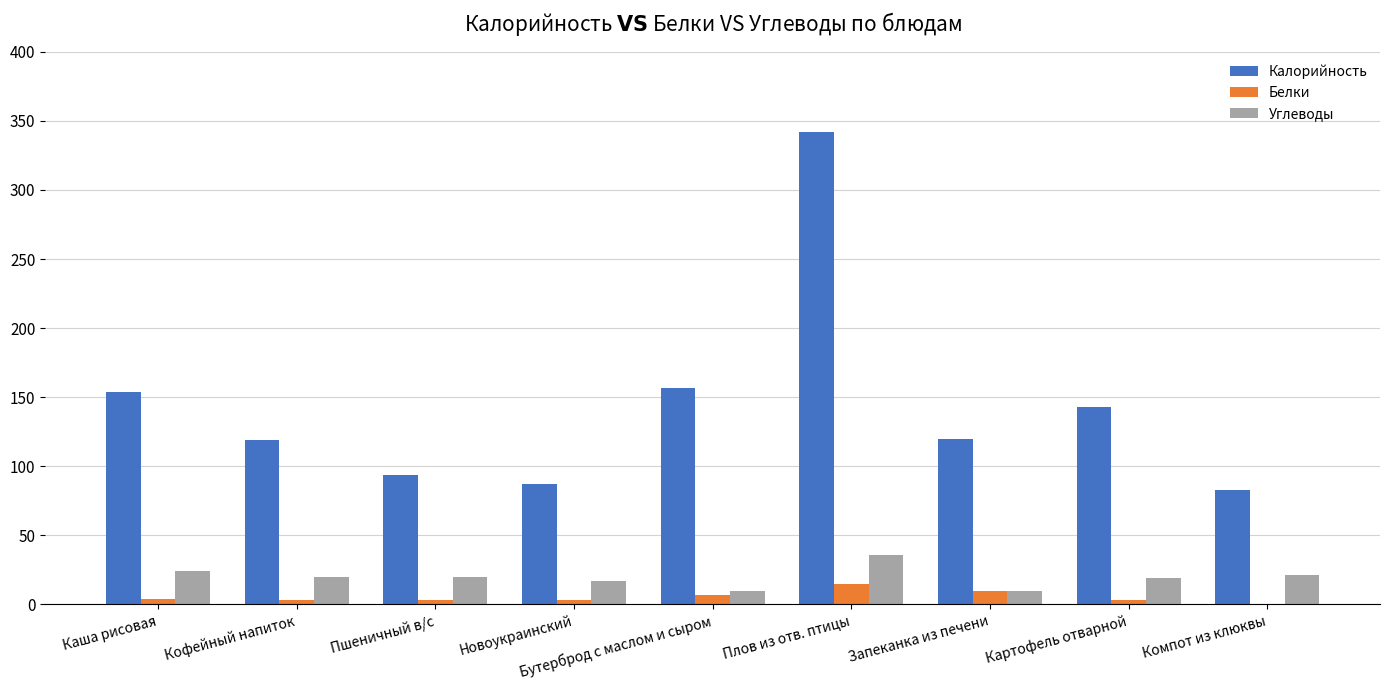

Are the bars grouped side by side (vs. stacked)?

Yes